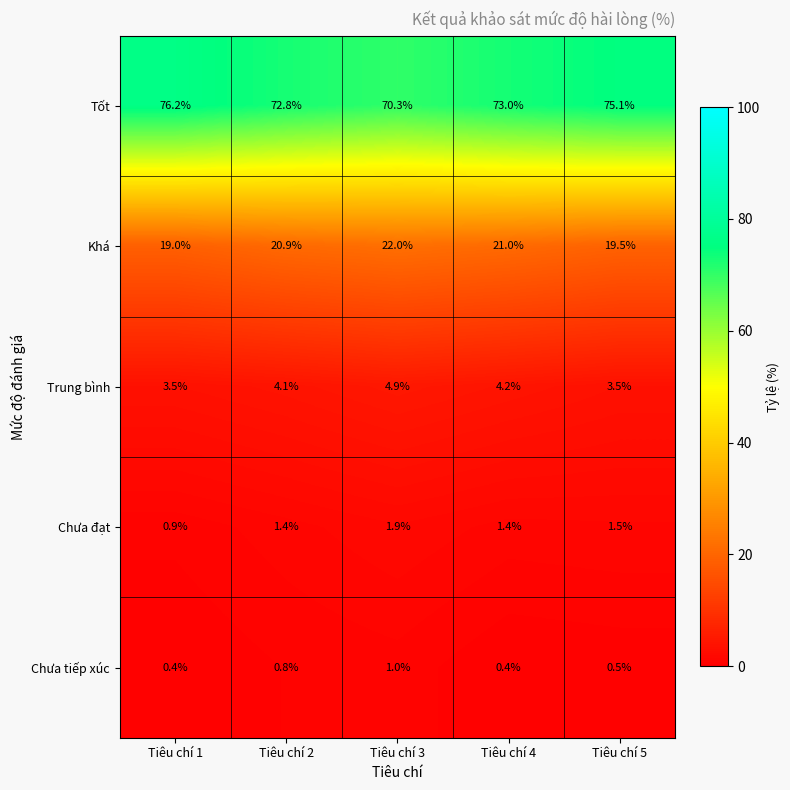

Count the number of categories in the chart.

5